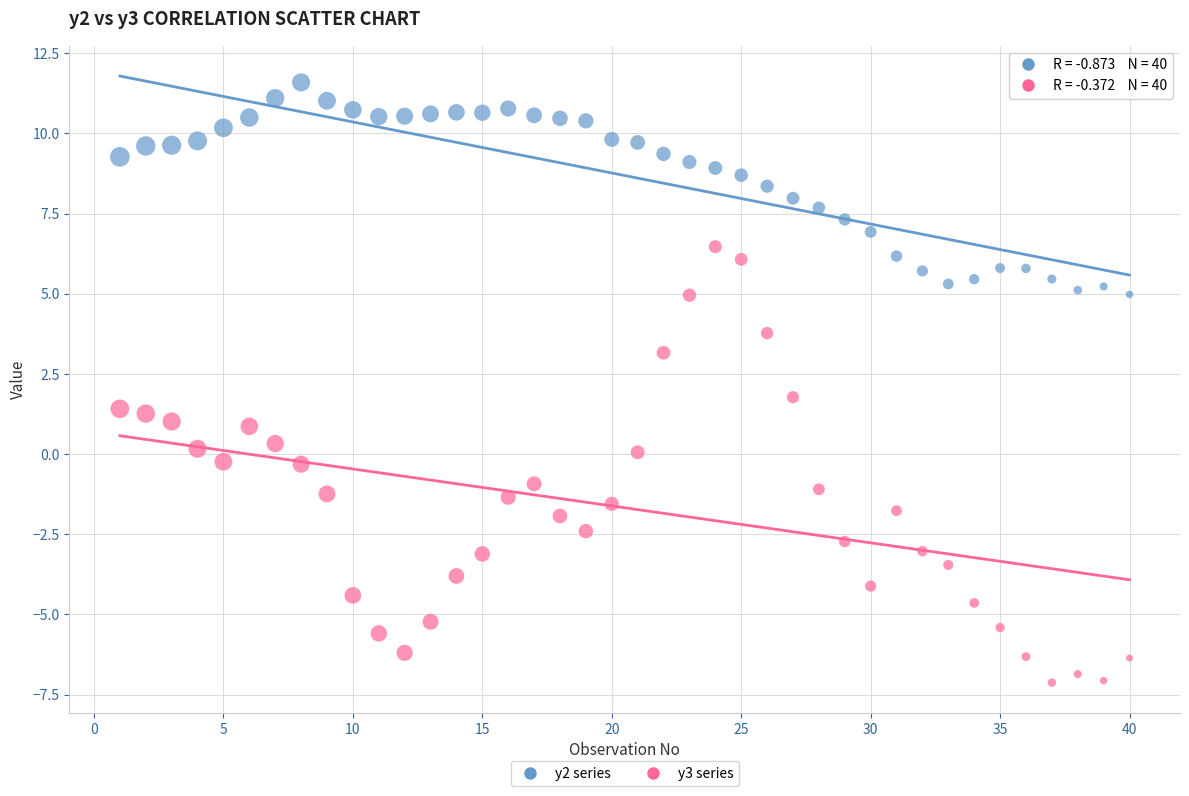

Across all data points, what is the range of X values (max minus min)?

39.0